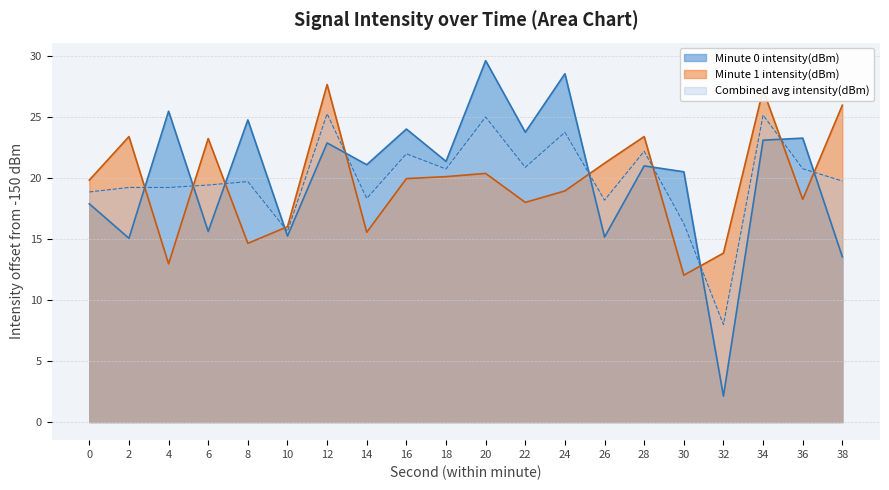

Which label corresponds to the smallest value in the chart?

32